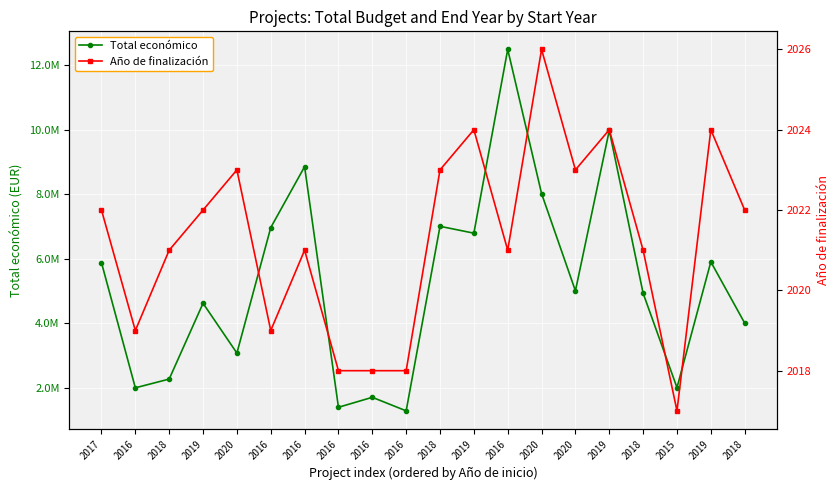

What is the total value across all series at 2020?

3071676